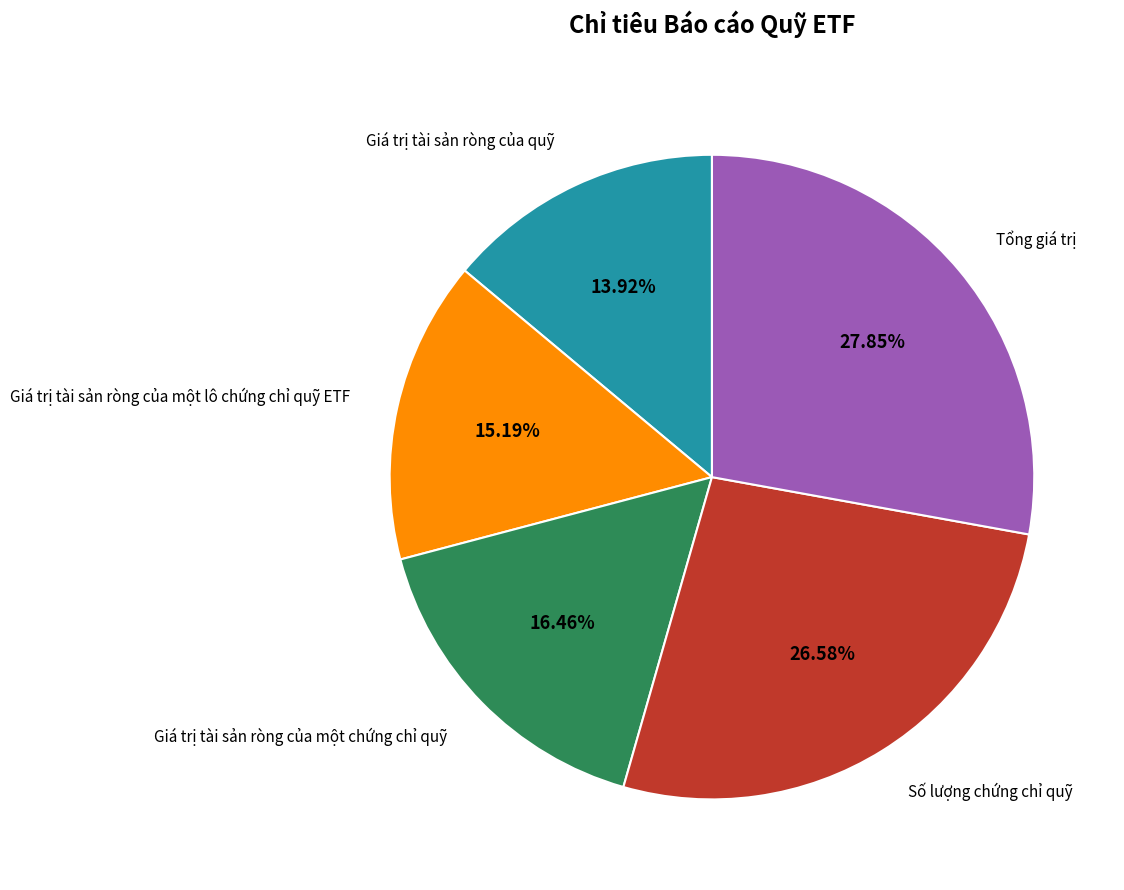

Does any single category account for the majority?

No